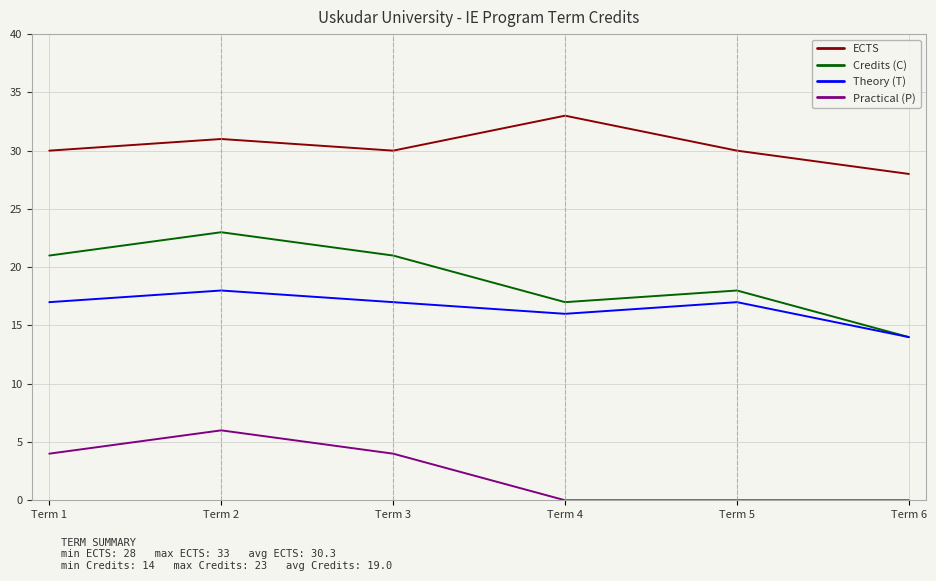

List the series in order of their peak value, highest first.

ECTS, Credits (C), Theory (T), Practical (P)